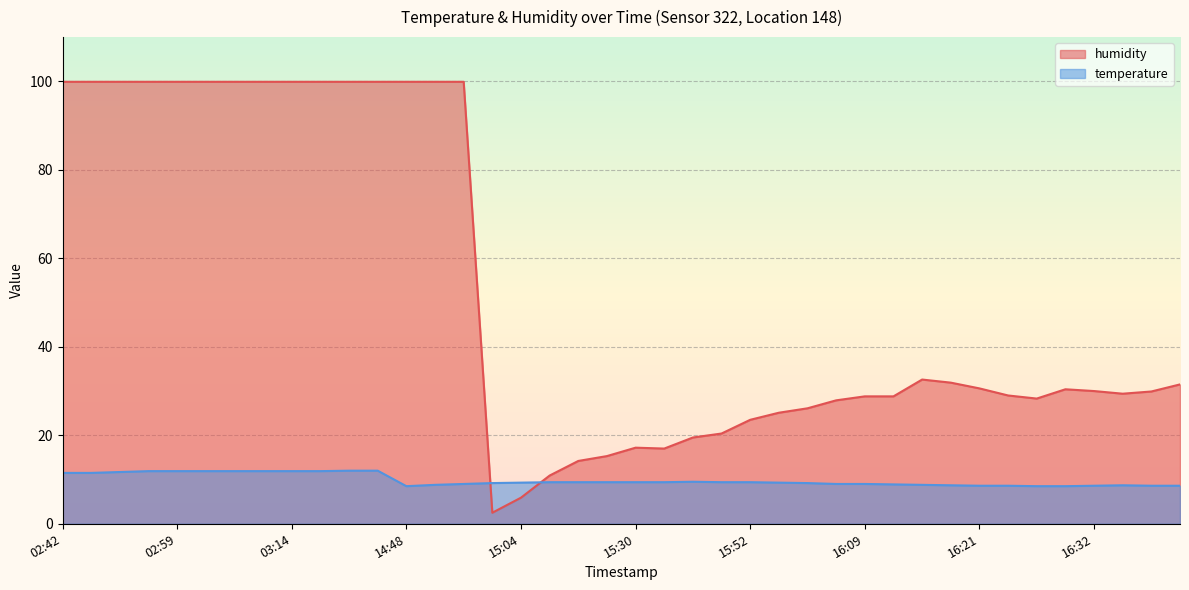

How many lines are shown in the chart?

2